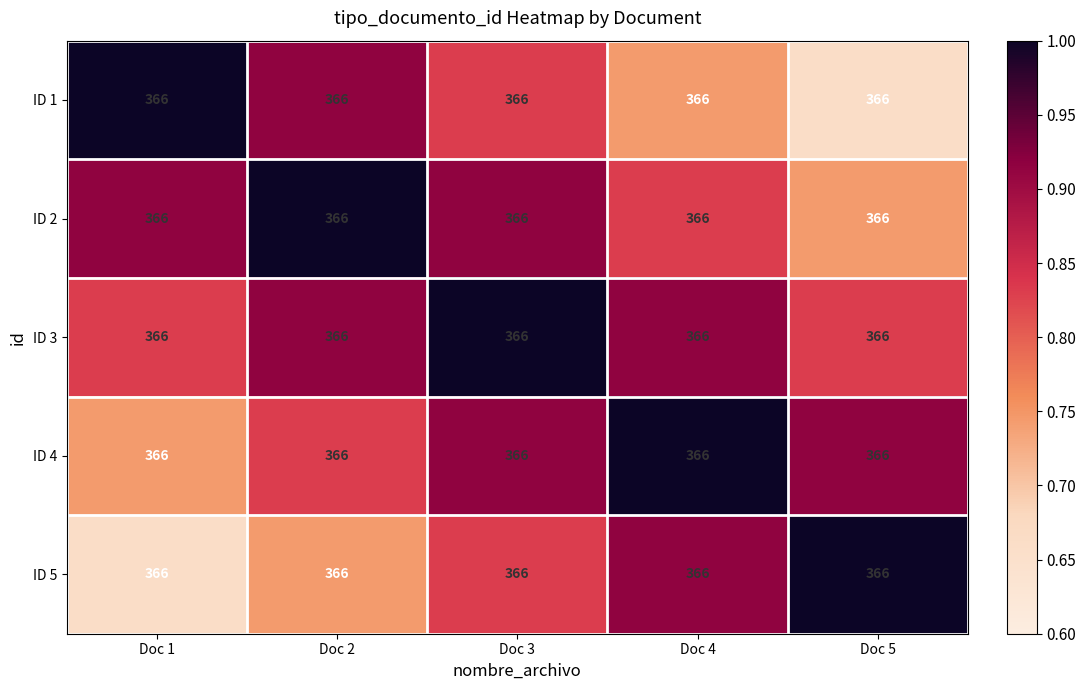

Which label corresponds to the largest value in the chart?

Doc 1